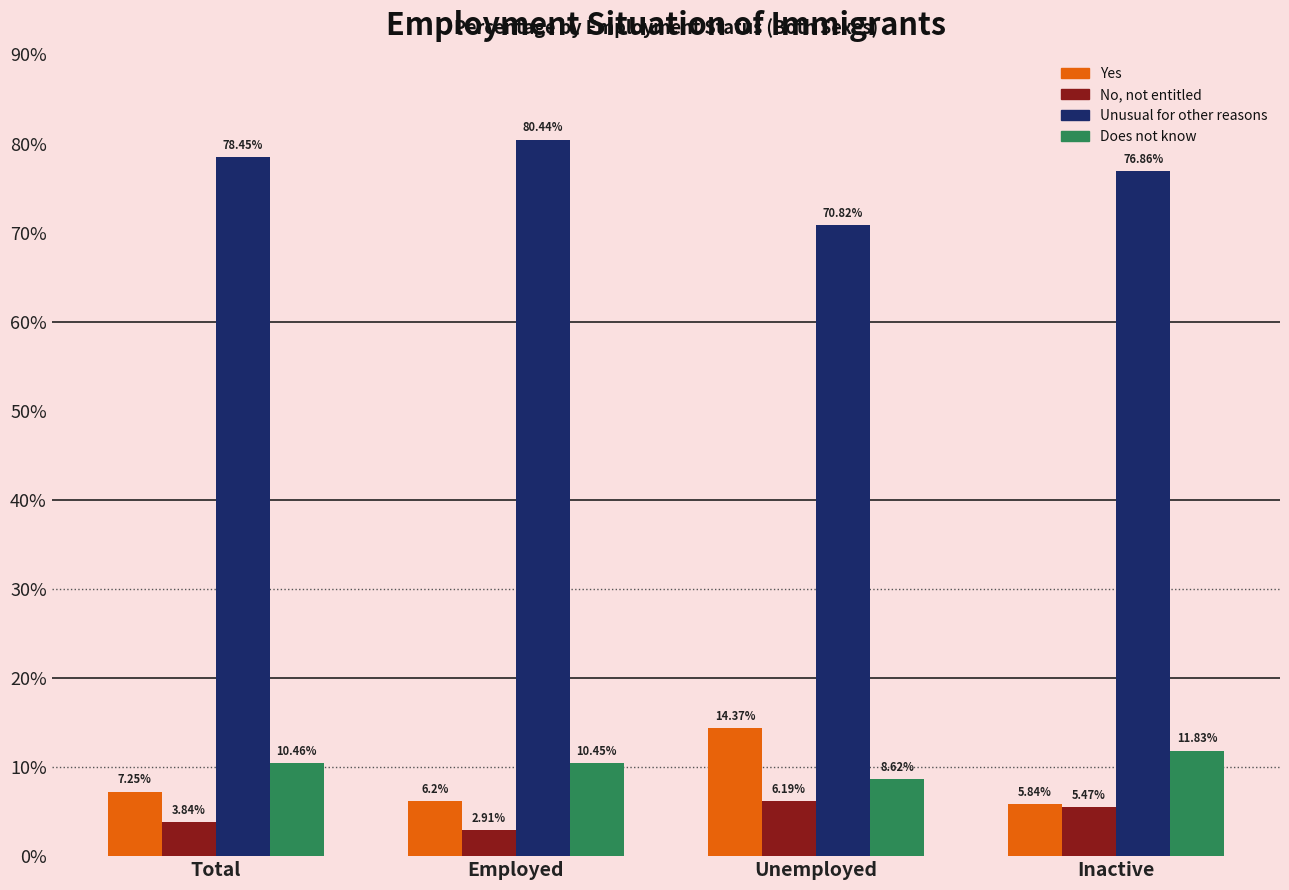

Rank the categories by Unusual for other reasons value from lowest to highest.

Unemployed, Inactive, Total, Employed